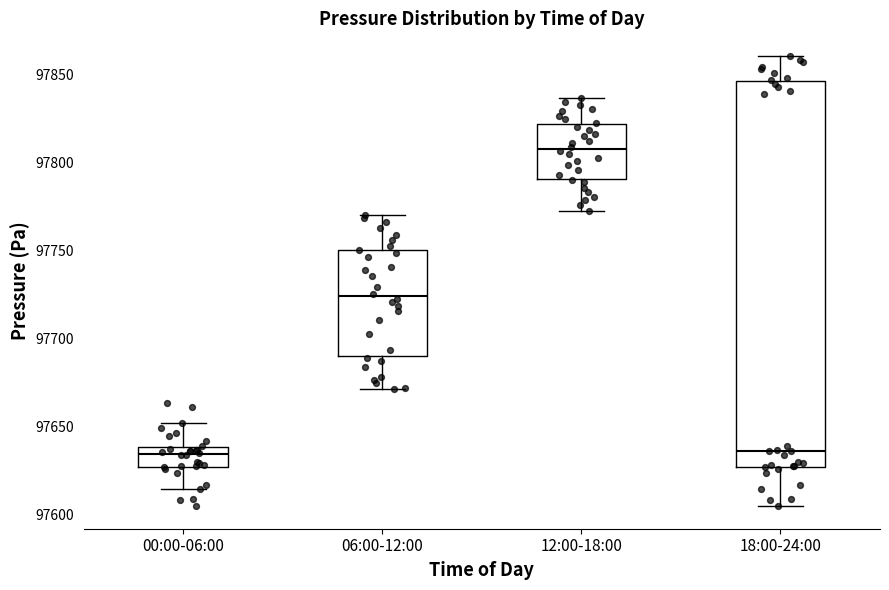

Reading left to right, read every box against the y-axis: the position of its median line, the range the box covers, and the ends of its whiskers. The values are not printed on the chart, so give them approximately, as read against the axis.

00:00-06:00: median 97635, box 97625 to 97640, whiskers 97615 to 97650
06:00-12:00: median 97725, box 97690 to 97750, whiskers 97670 to 97770
12:00-18:00: median 97805, box 97790 to 97820, whiskers 97770 to 97835
18:00-24:00: median 97635, box 97625 to 97845, whiskers 97605 to 97860